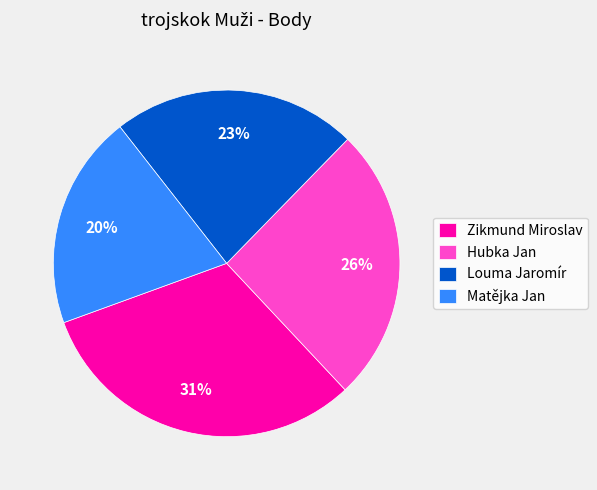

Do Zikmund Miroslav and Louma Jaromír together represent more than half of the pie?

Yes